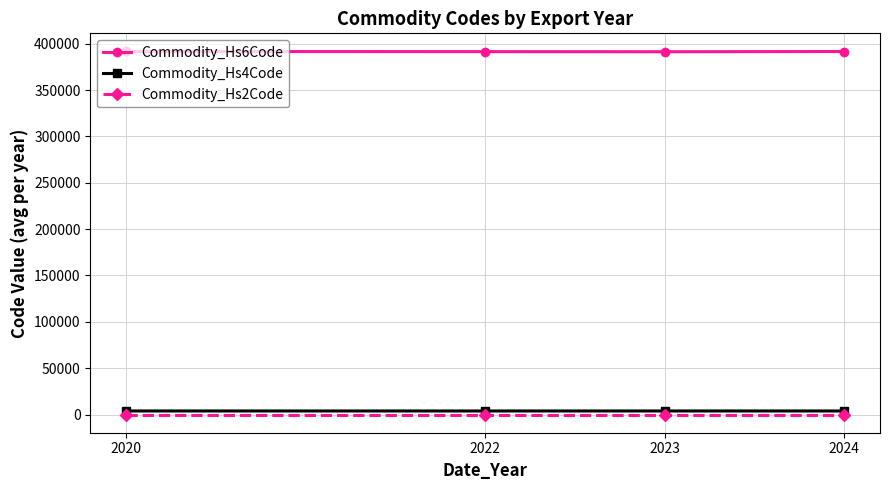

Which series has the largest total across all categories?

Commodity_Hs6Code